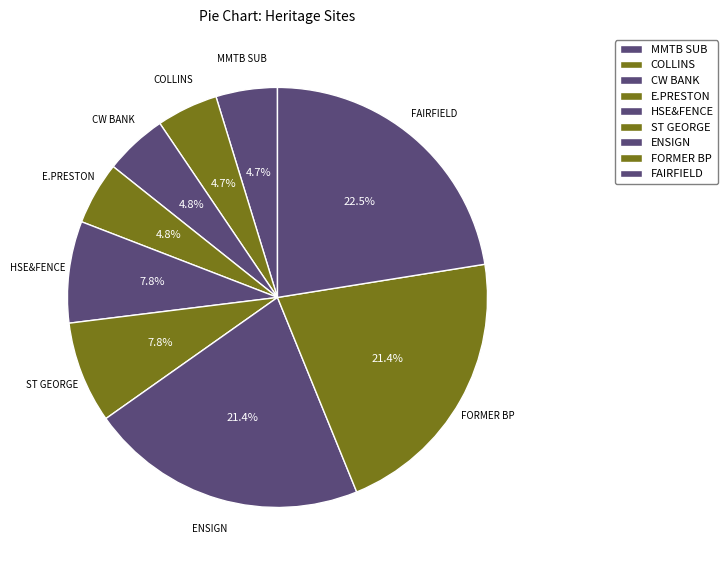

To the nearest percent, what is the difference between the largest and smallest slice percentages?

18%